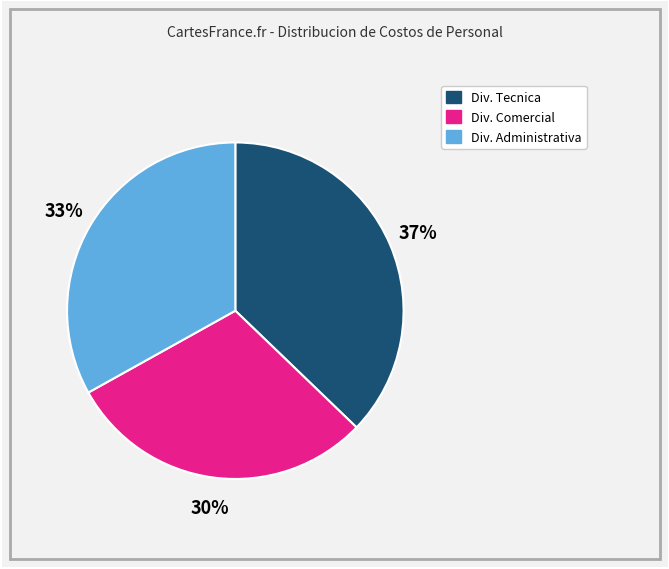

Does any single category account for the majority?

No